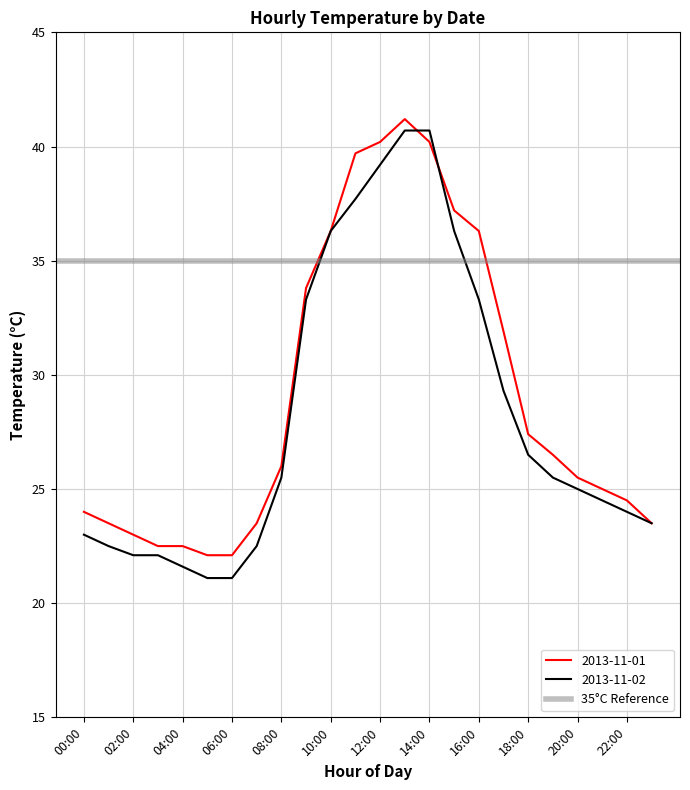

What is the lowest value of the 2013-11-01 series?

22.1